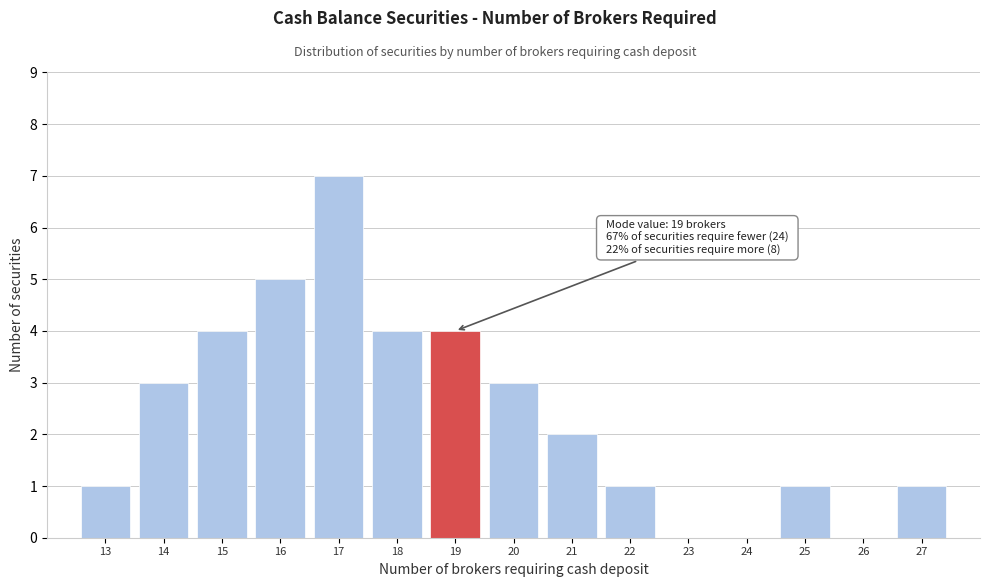

Which range on the x-axis has the tallest bar?

16.5 to 17.5